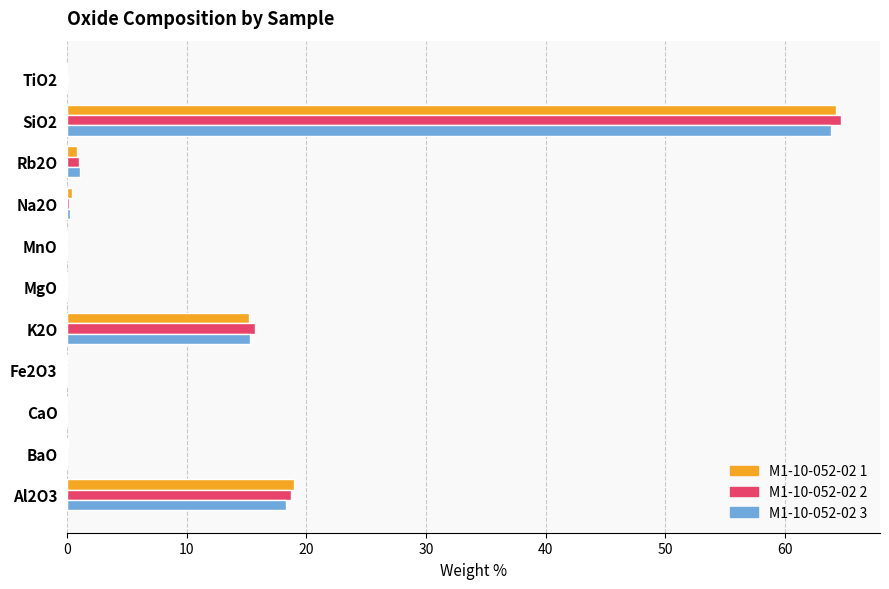

The value of M1-10-052-02 1 at BaO is 0.0. True or false?

True